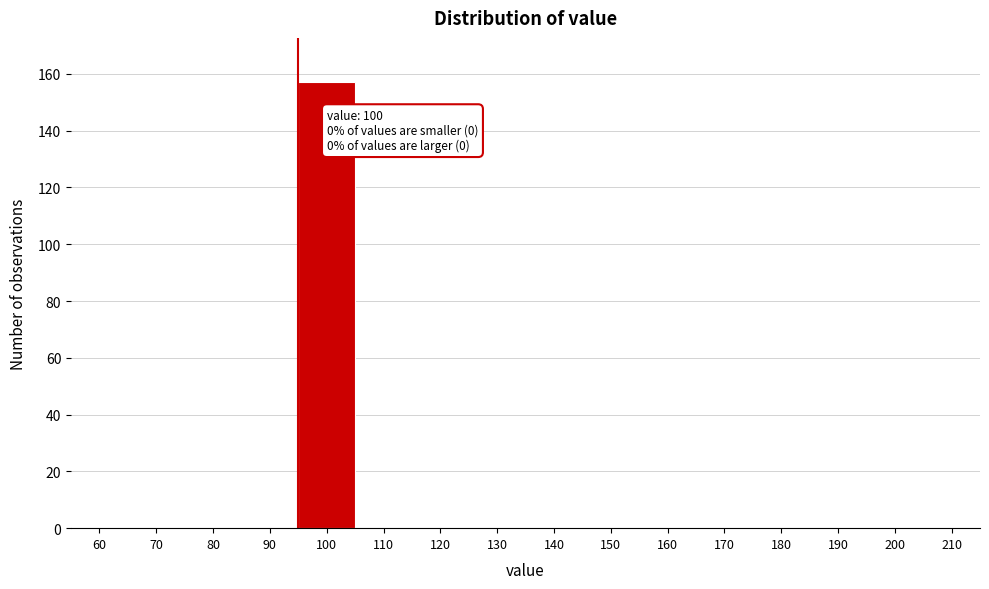

Reading left to right, transcribe all the data shown in this chart.

60=0	70=0	80=0	90=0	100=157	110=0	120=0	130=0	140=0	150=0	160=0	170=0	180=0	190=0	200=0	210=0